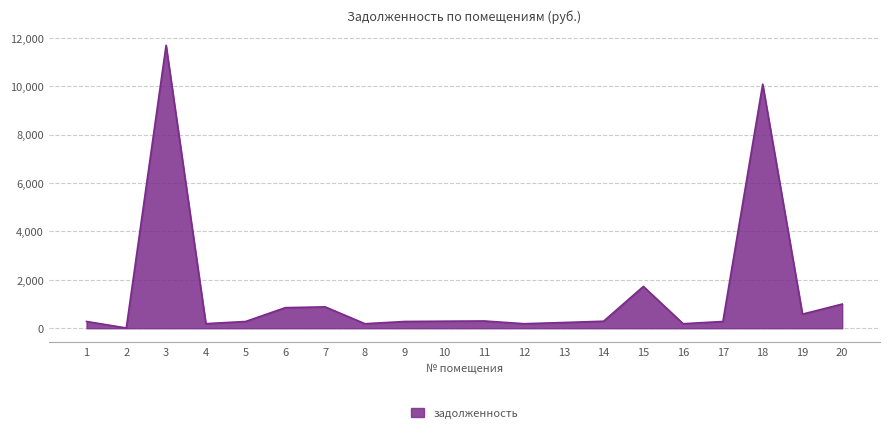

How many values are below 290?

10